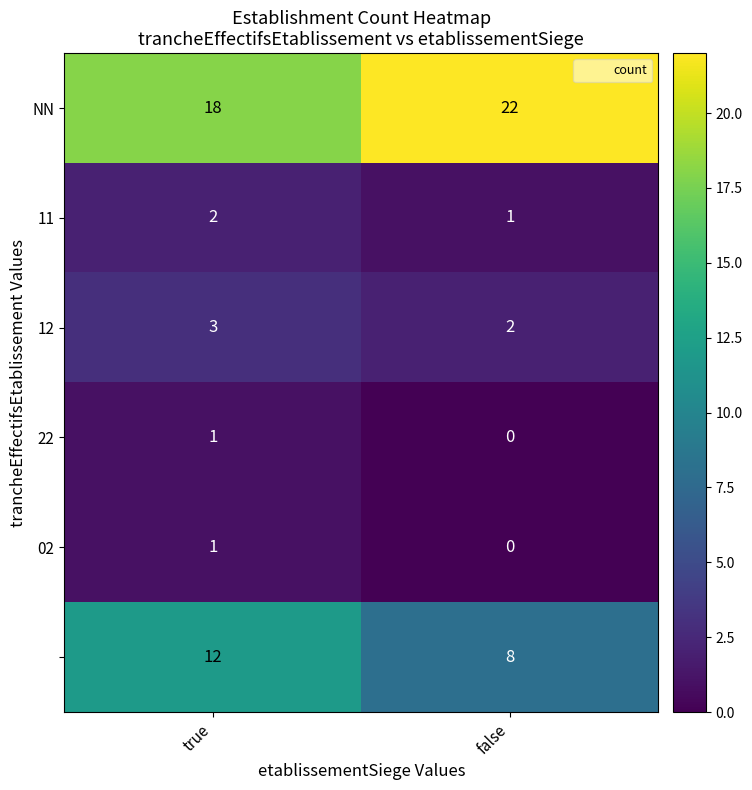

At which category is the sum across all series the highest?

true